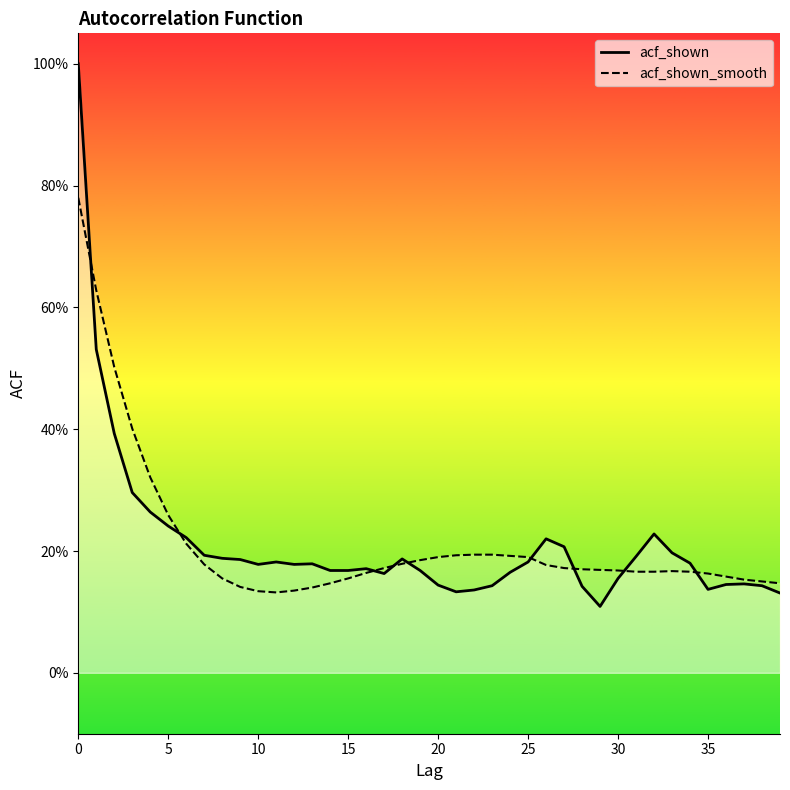

At which label is acf_shown_smooth closest to 0?

11